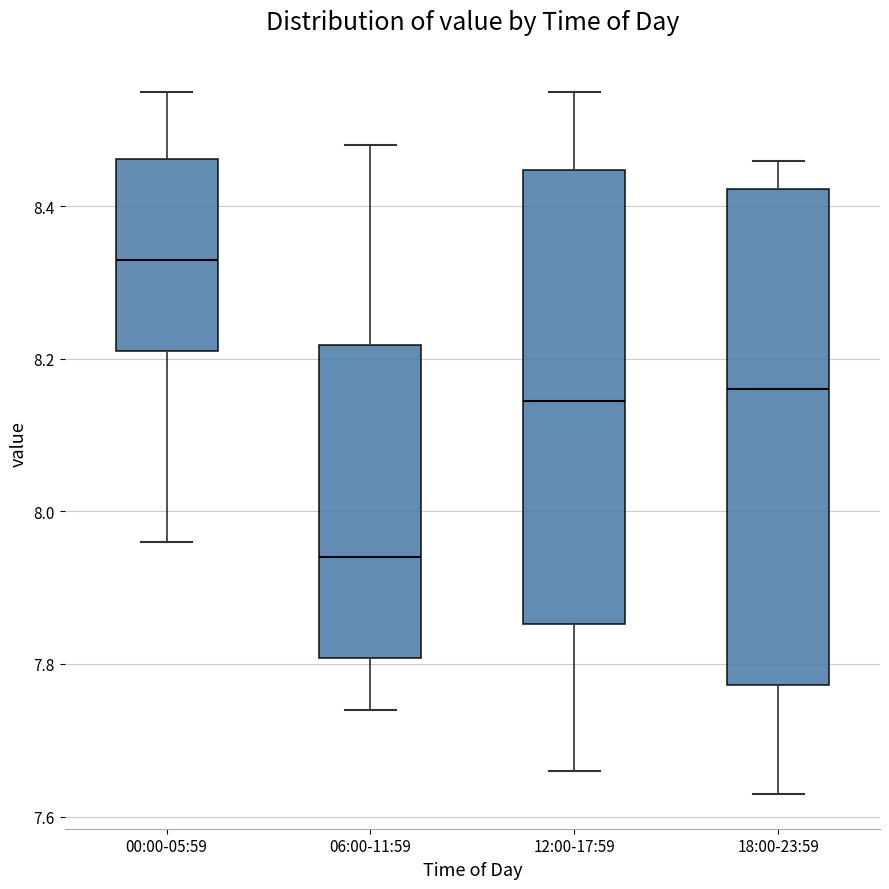

Which box has the highest median line?

00:00-05:59